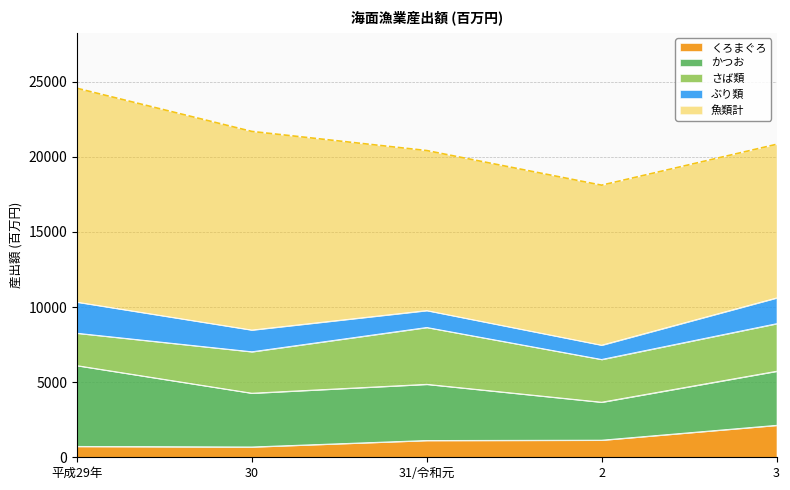

What is the minimum value shown in the chart?

689